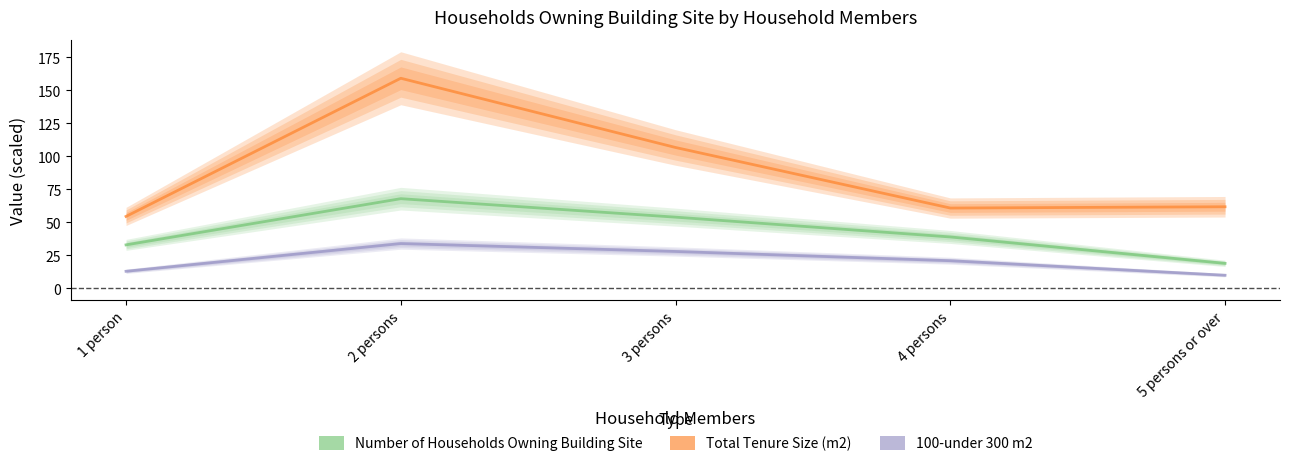

The value of 100-under 300 m2 at 4 persons is 21.0. True or false?

True